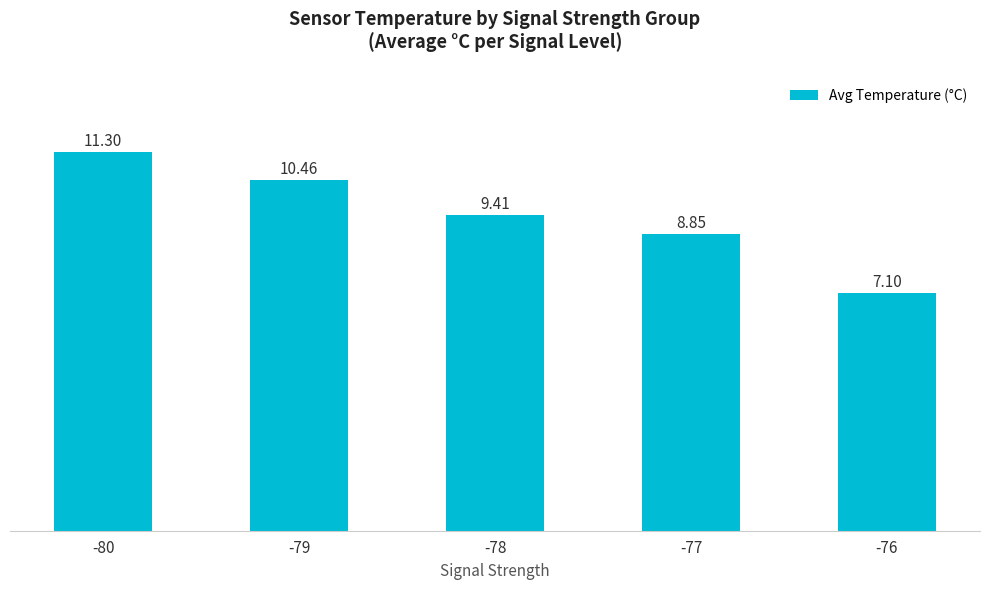

Rank the categories by value from lowest to highest.

-76, -77, -78, -79, -80